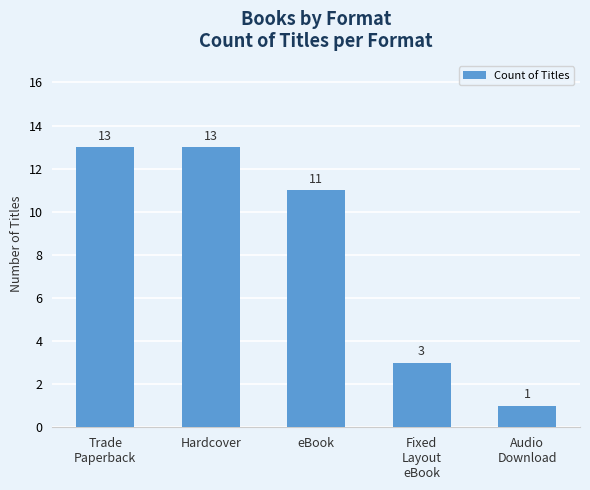

Approximately how many times larger is the value at Trade
Paperback compared to Fixed
Layout
eBook?

4.3